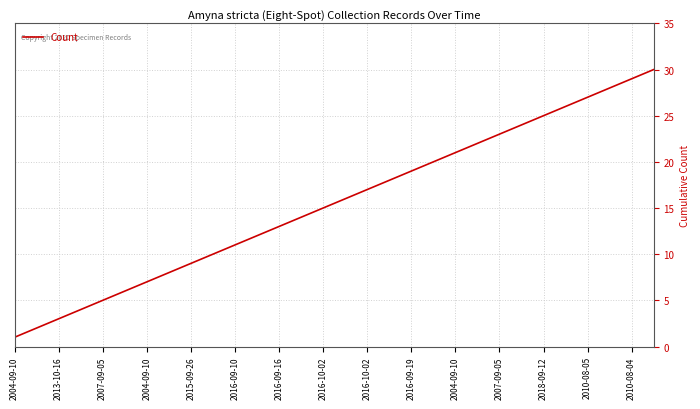

What is the greatest value displayed?

30